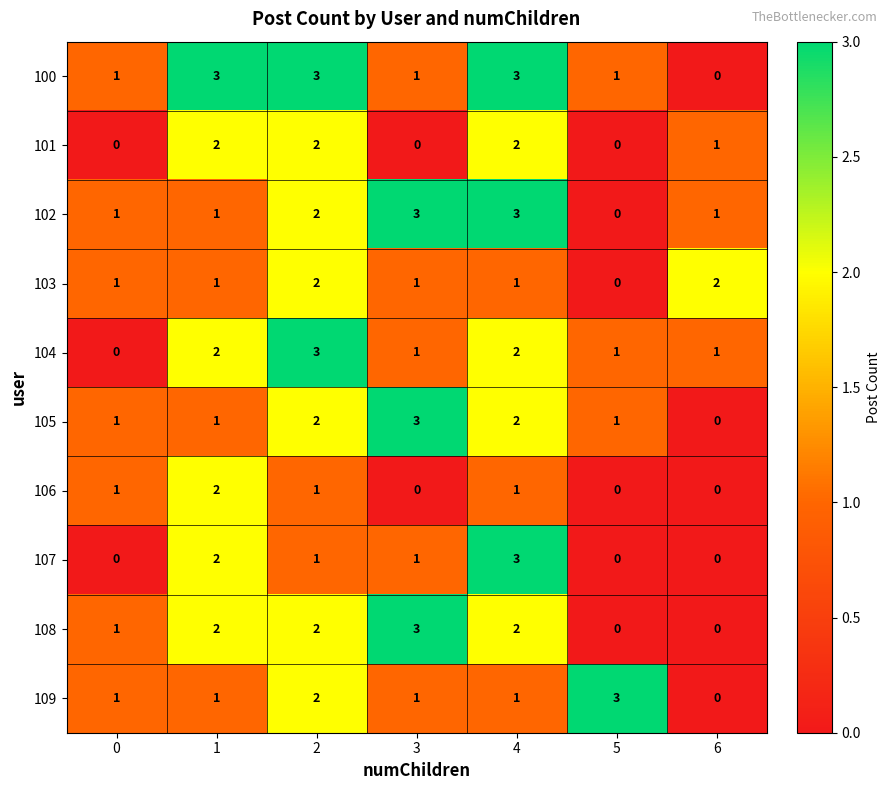

Count the 103 values in the range 1 to 2.

6